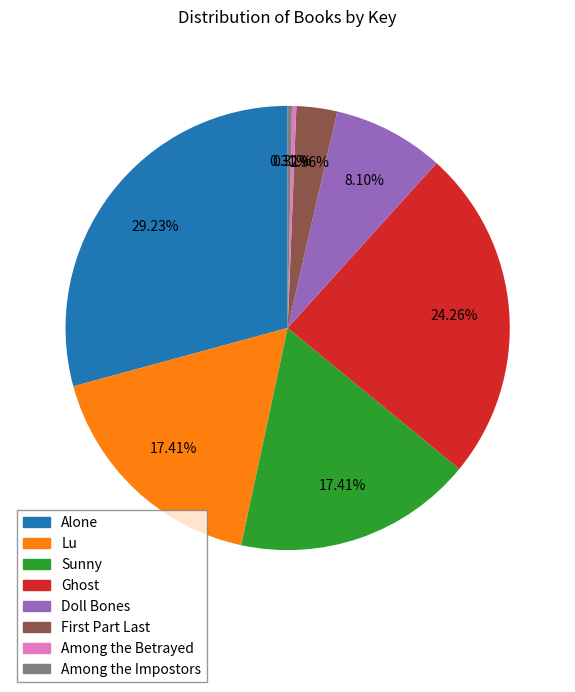

To the nearest percent, what is the difference between the Among the Impostors and Lu slice percentages?

17%